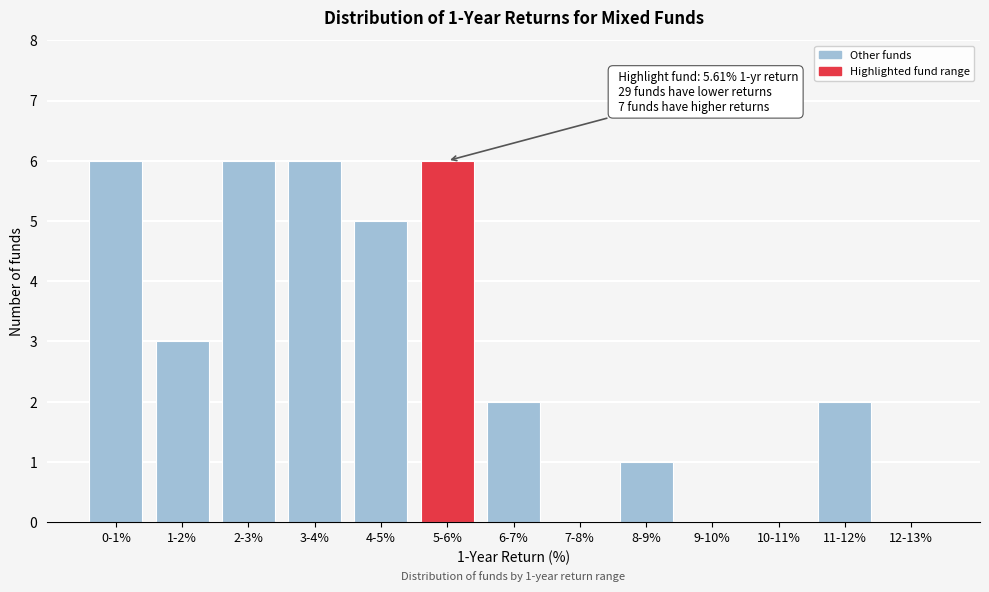

Reading left to right, what are all the values shown in this chart?

0-1%=6	1-2%=3	2-3%=6	3-4%=6	4-5%=5	5-6%=6	6-7%=2	7-8%=0	8-9%=1	9-10%=0	10-11%=0	11-12%=2	12-13%=0